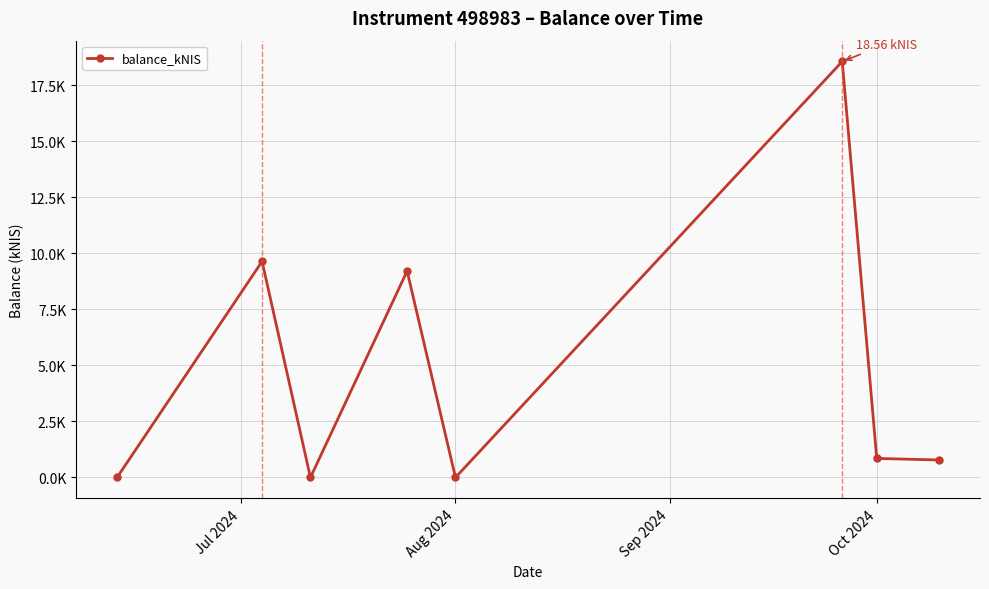

Which category has the lowest value across all series?

Jul 2024